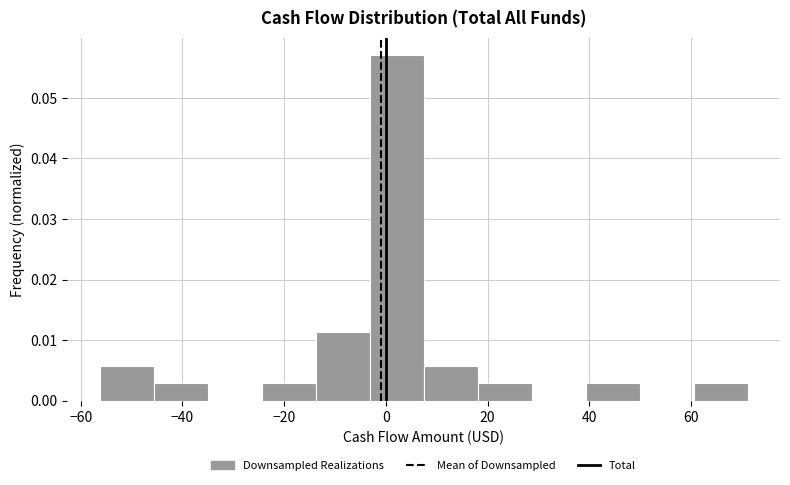

Reading left to right, list every bar in this chart as the range it spans on the x-axis followed by its height. Neither the bar edges nor the heights are printed on the chart, so give them approximately, as read against the axes.

-56 to -46: 0.006
-46 to -36: 0.003
-36 to -24: 0
-24 to -14: 0.003
-14 to -4: 0.011
-4 to 8: 0.057
8 to 18: 0.006
18 to 28: 0.003
28 to 40: 0
40 to 50: 0.003
50 to 60: 0
60 to 72: 0.003